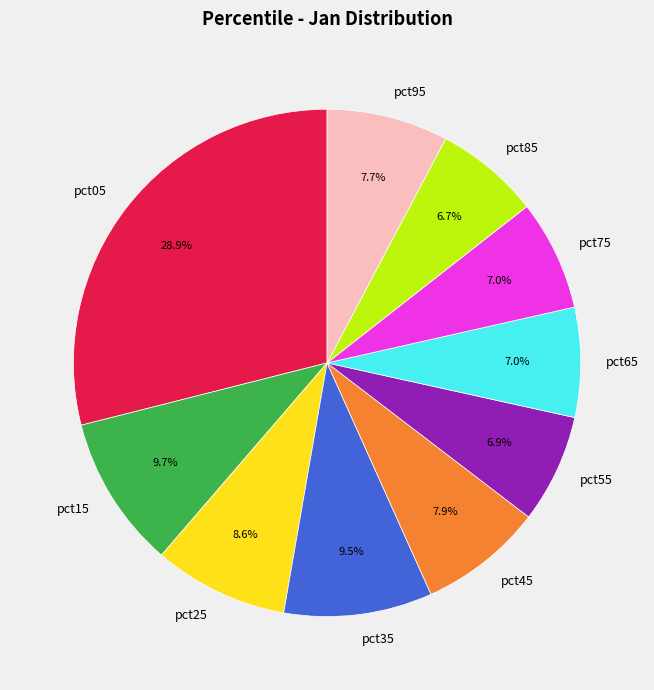

How many segments does this pie chart have?

10